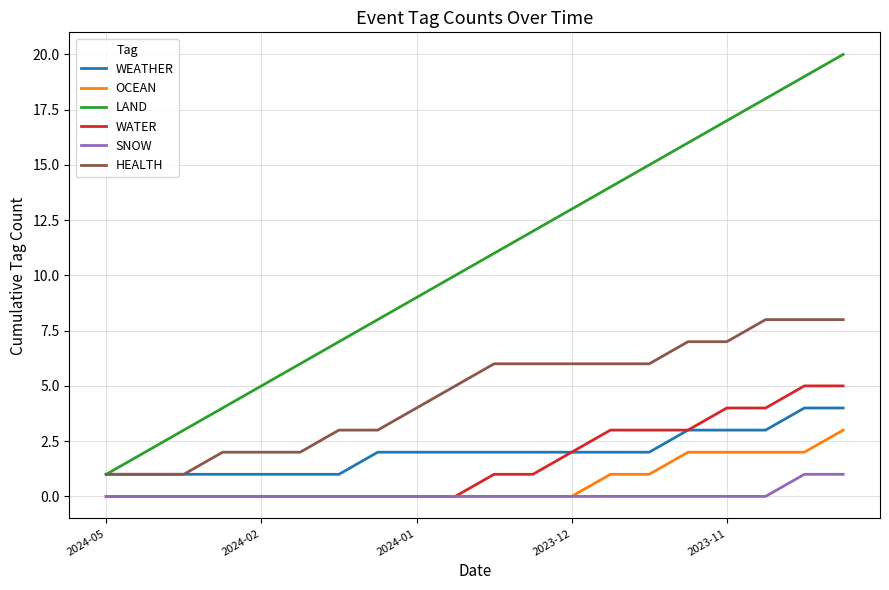

Which series has the widest spread of values?

LAND